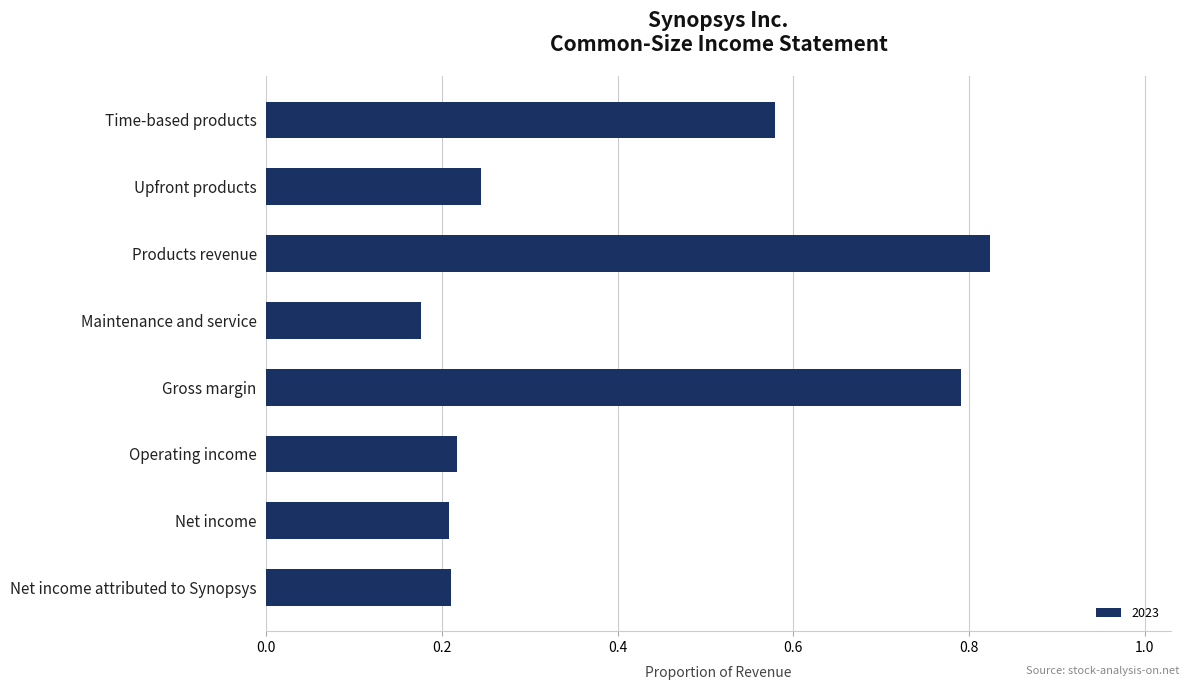

The value at Gross margin is 0.8. True or false?

True